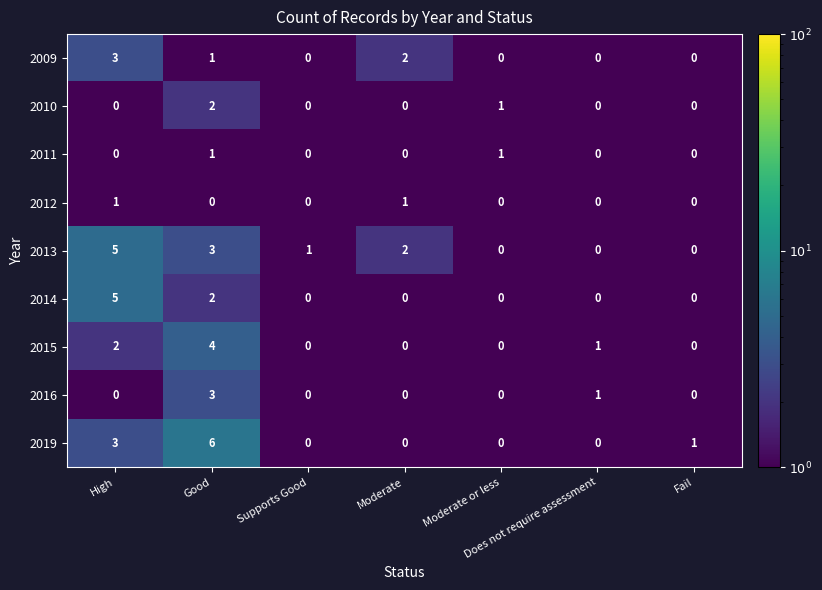

What is the greatest value displayed?

6